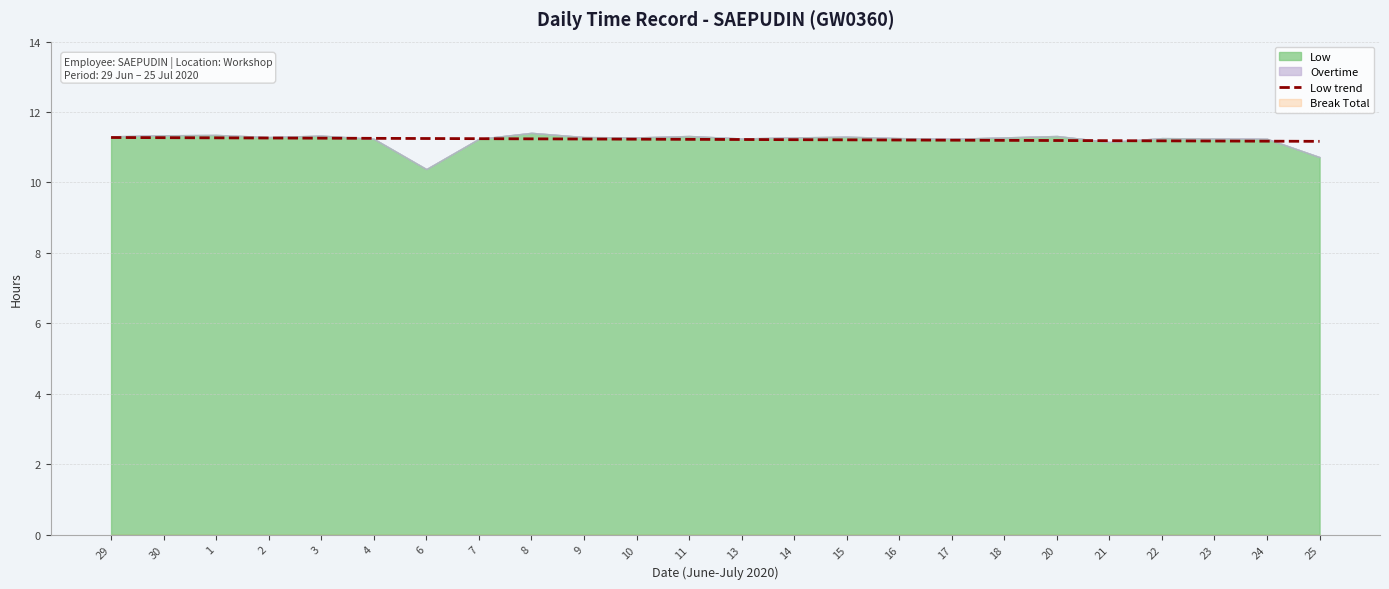

What is the difference between the maximum and second lowest values?

0.1